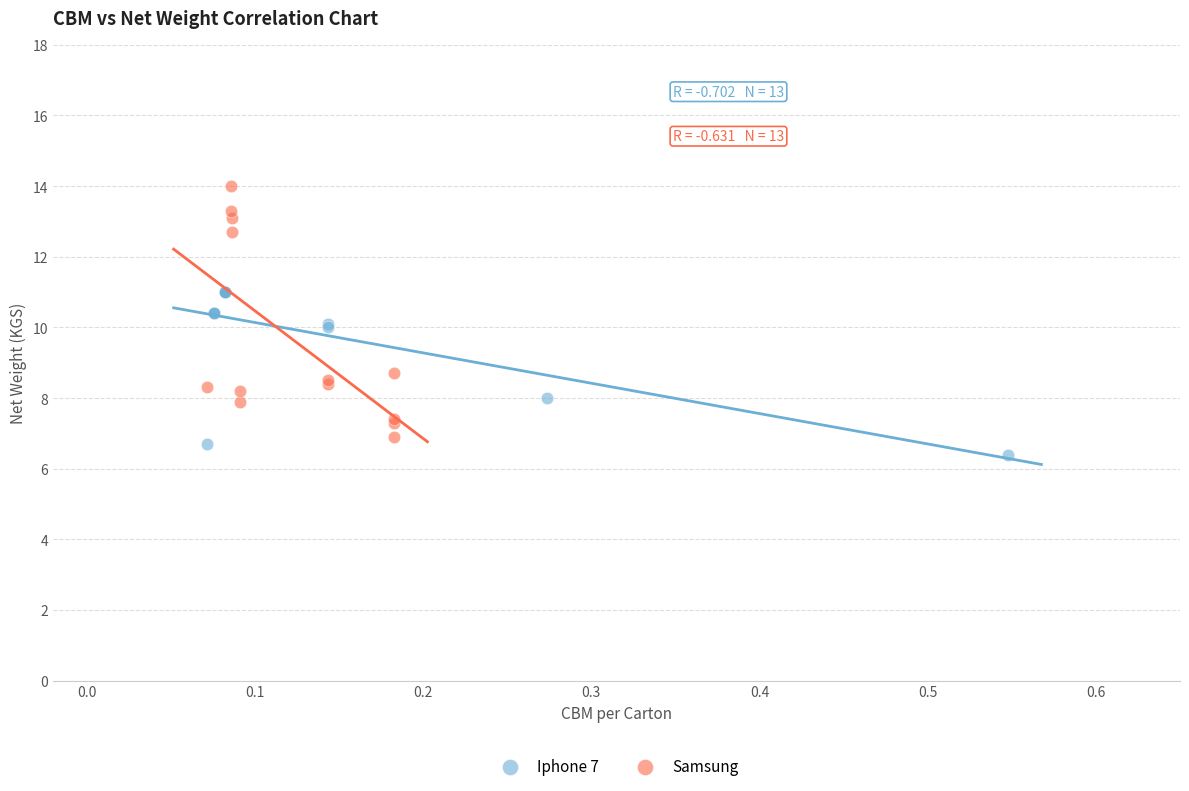

What are all the series names shown in the legend?

Iphone 7, Samsung